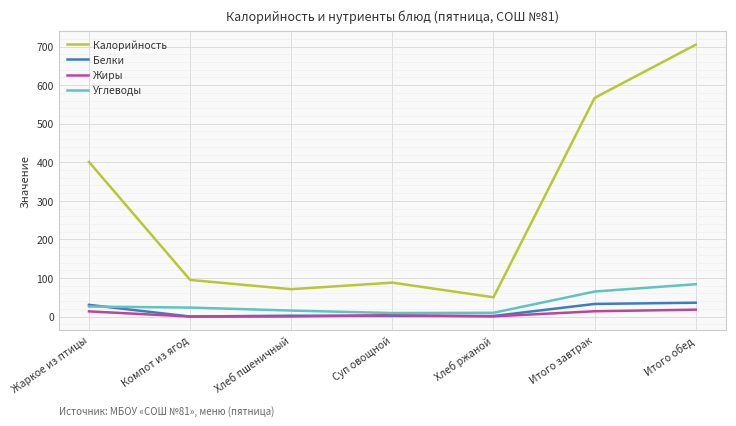

True or false: Углеводы and Калорийность cross at least once.

False